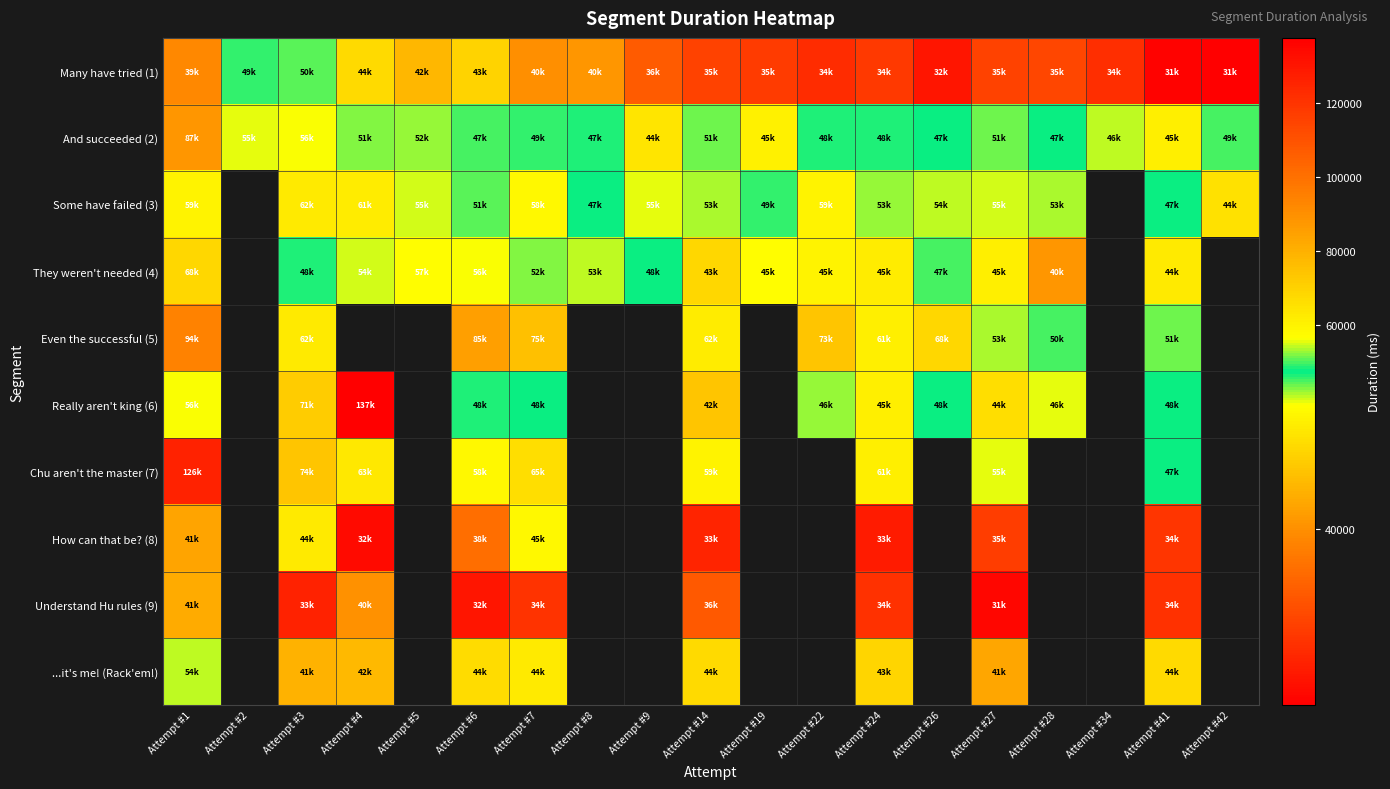

List the series in order of their peak value, highest first.

Really aren't king (6), Chu aren't the master (7), Even the successful (5), And succeeded (2), They weren't needed (4), Some have failed (3), ...it's me! (Rack'em!), Many have tried (1), How can that be? (8), Understand Hu rules (9)